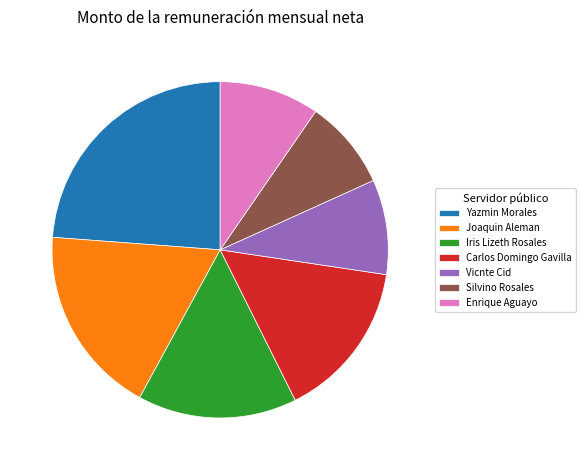

The Vicnte Cid slice represents 9% of the pie. True or false?

True